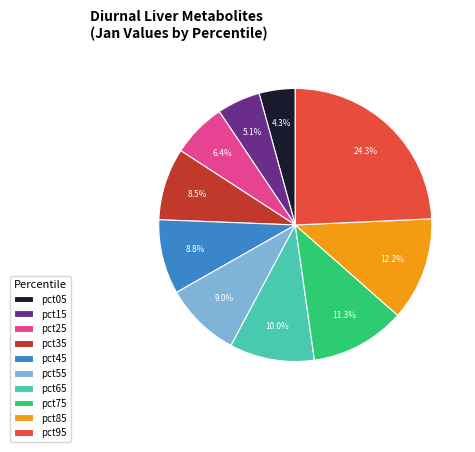

How many slices are in this pie chart?

10